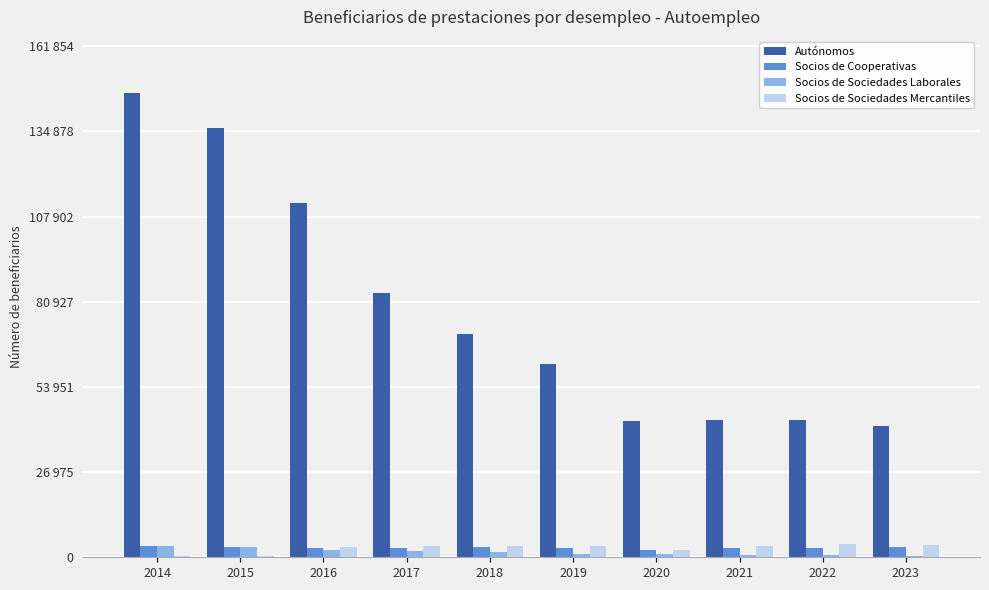

Where does the Socios de Cooperativas series first go above 3031?

2014